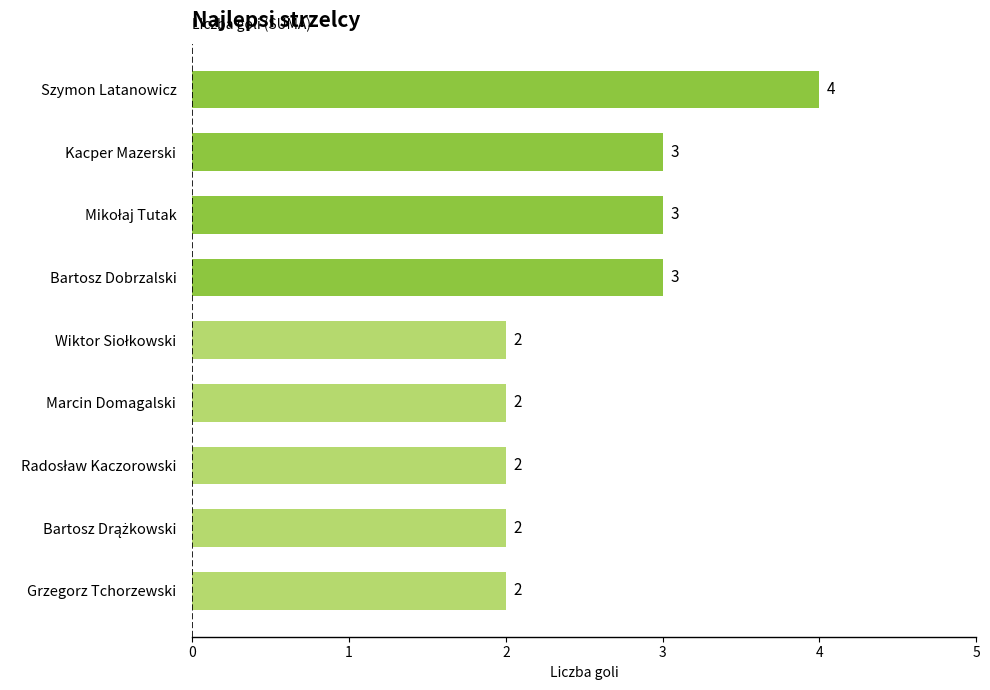

Reading bottom to top, extract all data points from this chart.

2	2	2	2	2	3	3	3	4